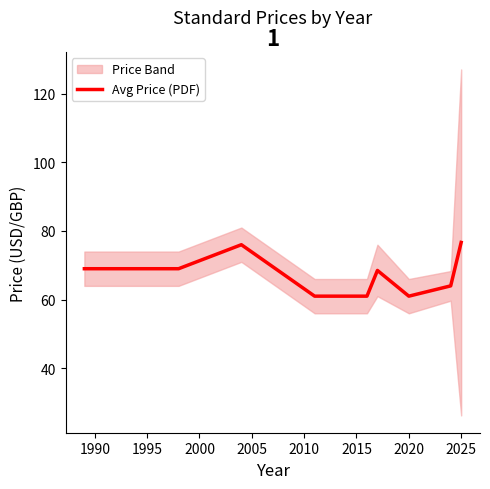

The value of Avg Price (PDF) at 2020 is 21.2. True or false?

False